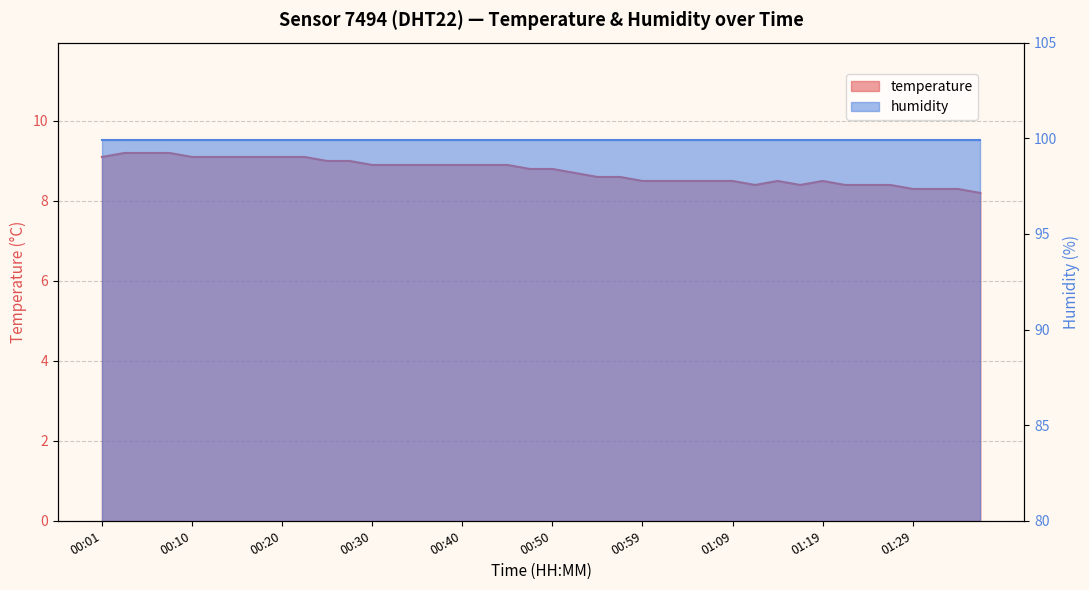

Which has a higher value, 00:20 or 01:04?

00:20